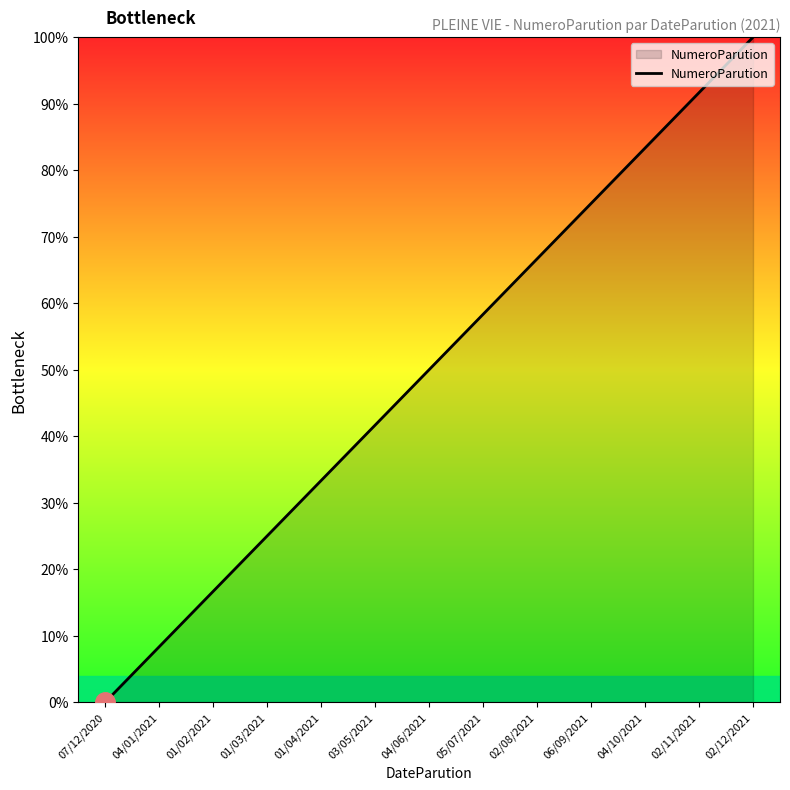

Which has a higher value, 04/06/2021 or 03/05/2021?

04/06/2021